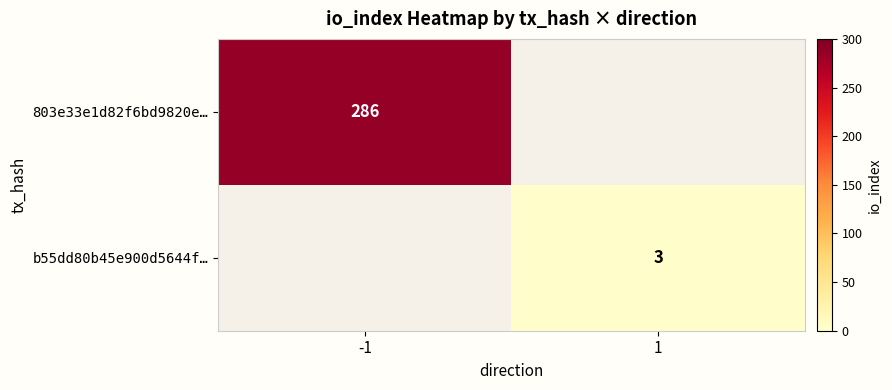

The b55dd80b45e900d5644f… series shows 3 at 1. True or false?

True